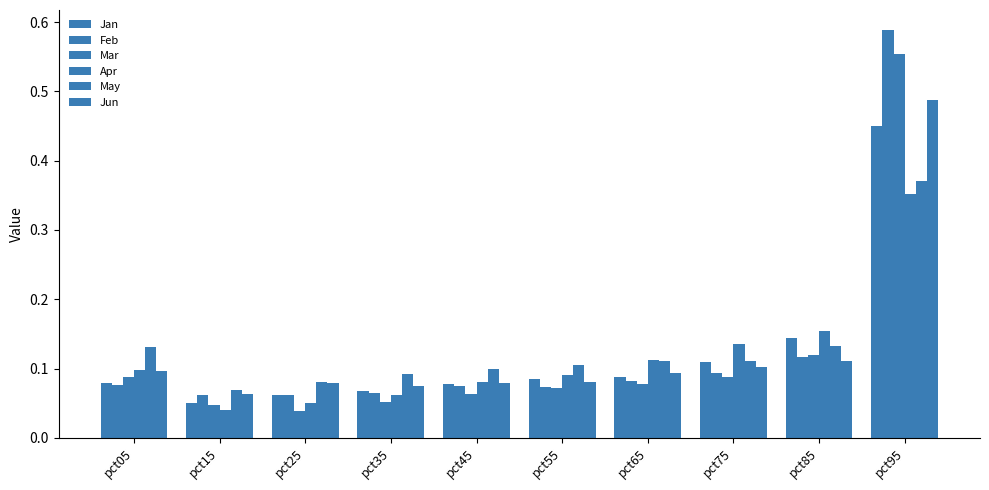

Read the Jan value at pct65.

0.1